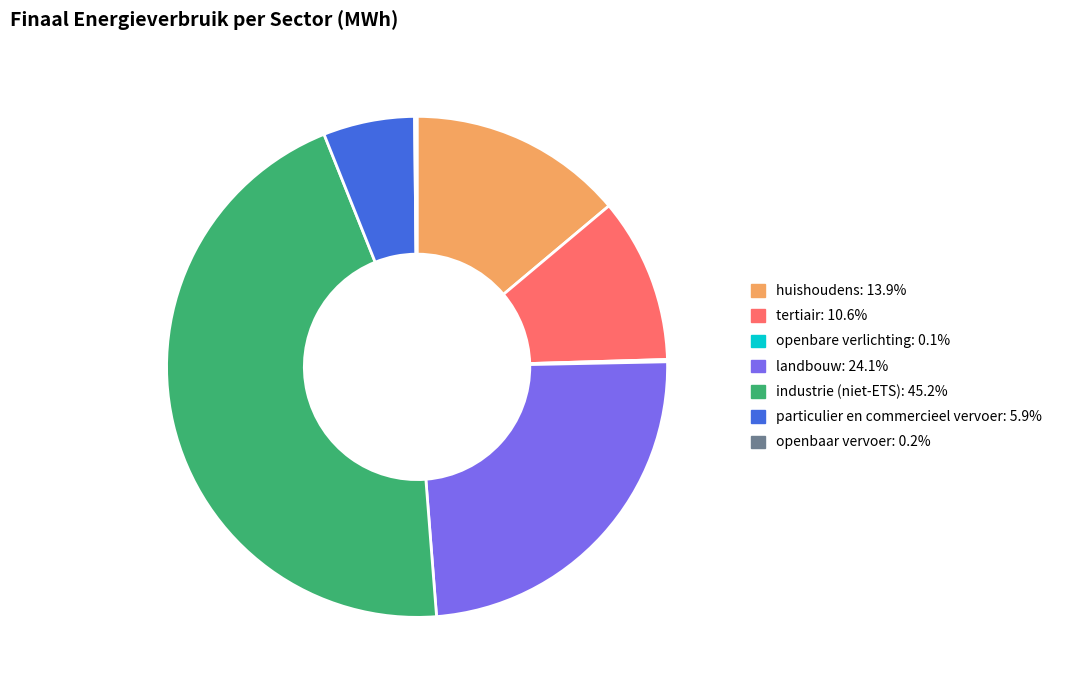

Which has a higher value, tertiair or huishoudens?

huishoudens